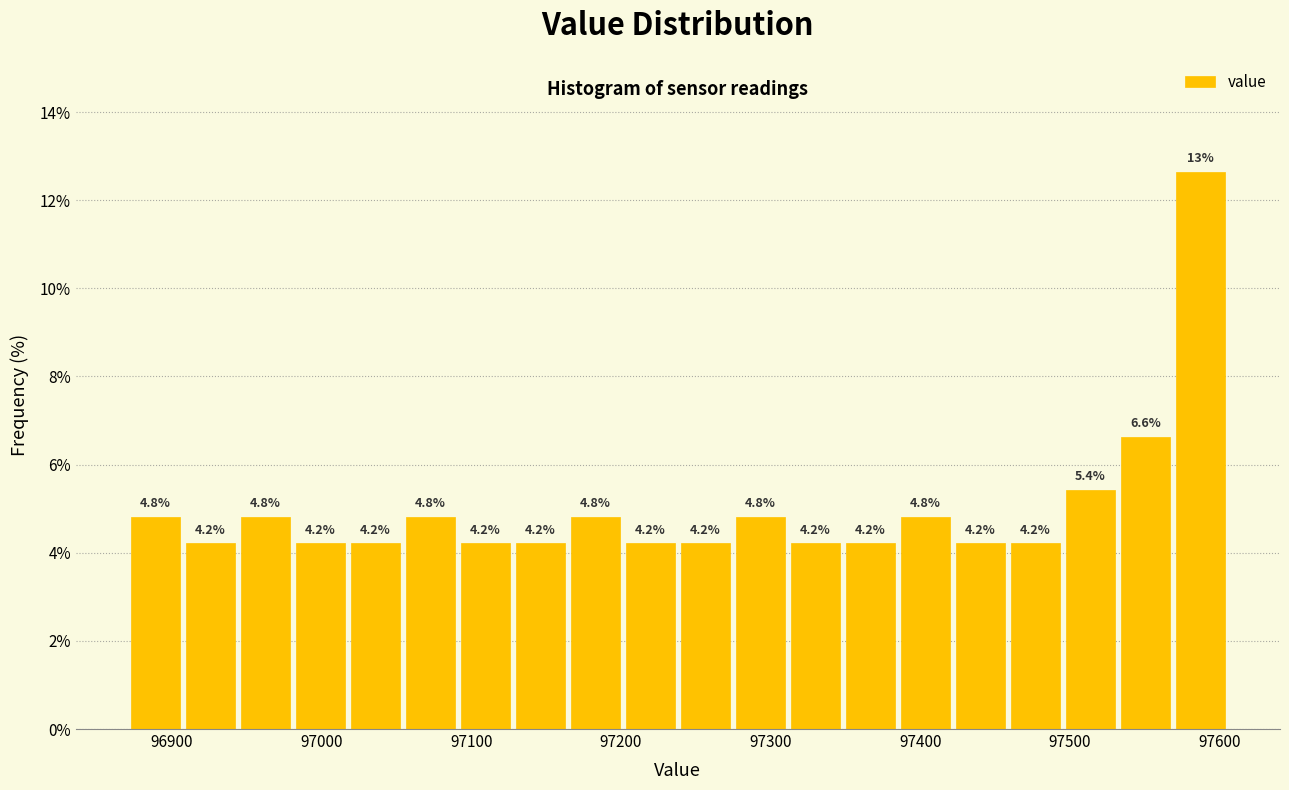

Around what value on the x-axis is the tallest bar? Give the approximate position of its centre, as read against the axis.

97590